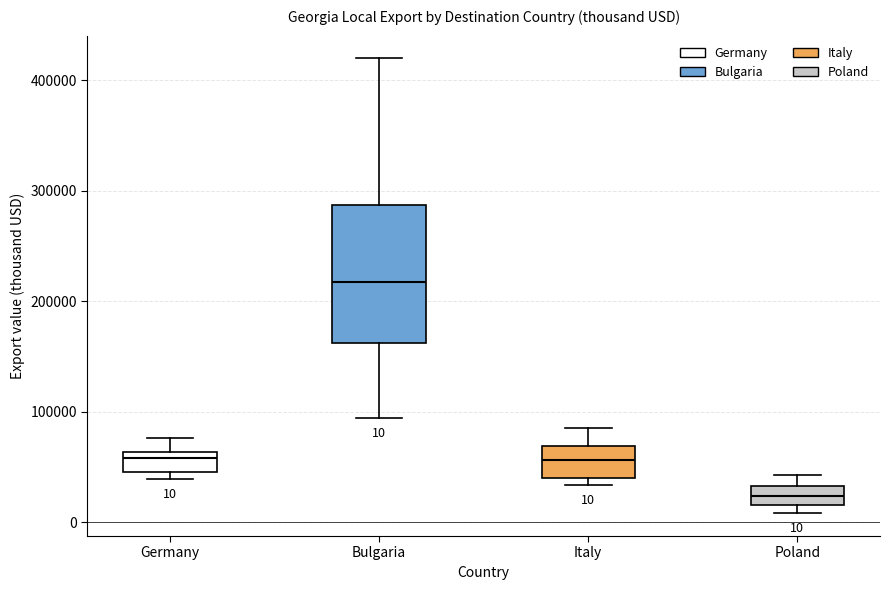

Which box's median line is the lowest?

Poland